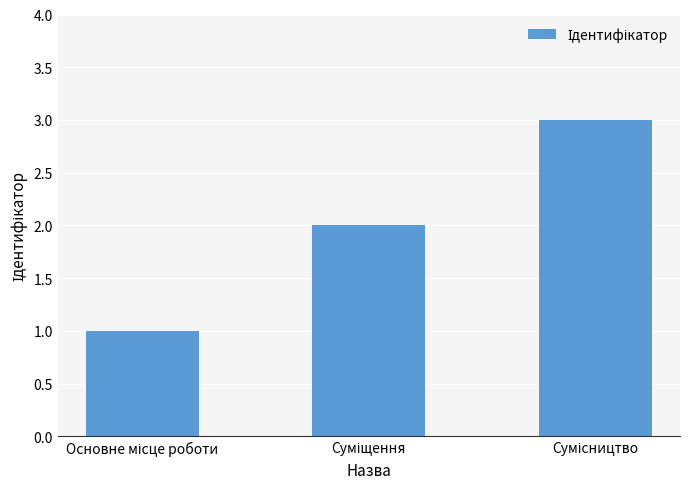

Are the bars horizontal?

No